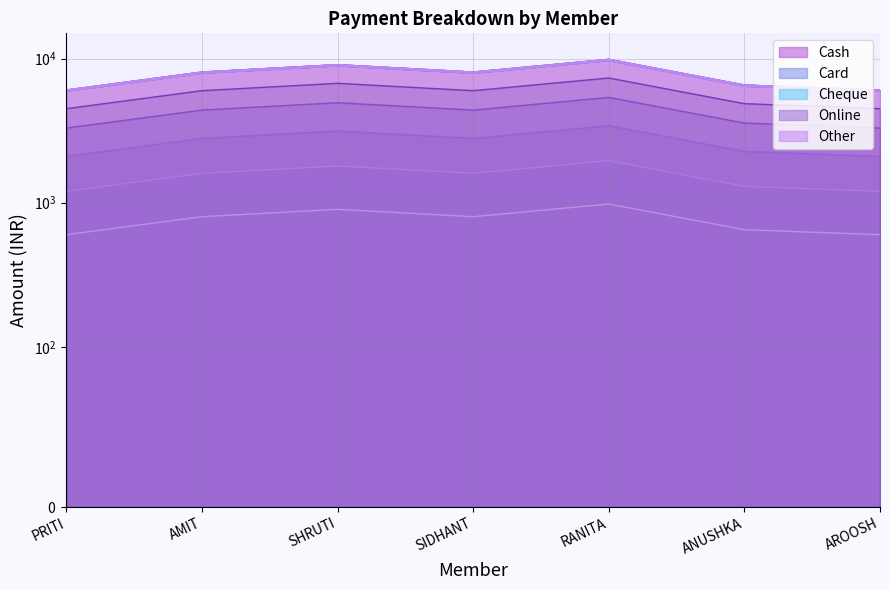

How many lines are shown in the chart?

5